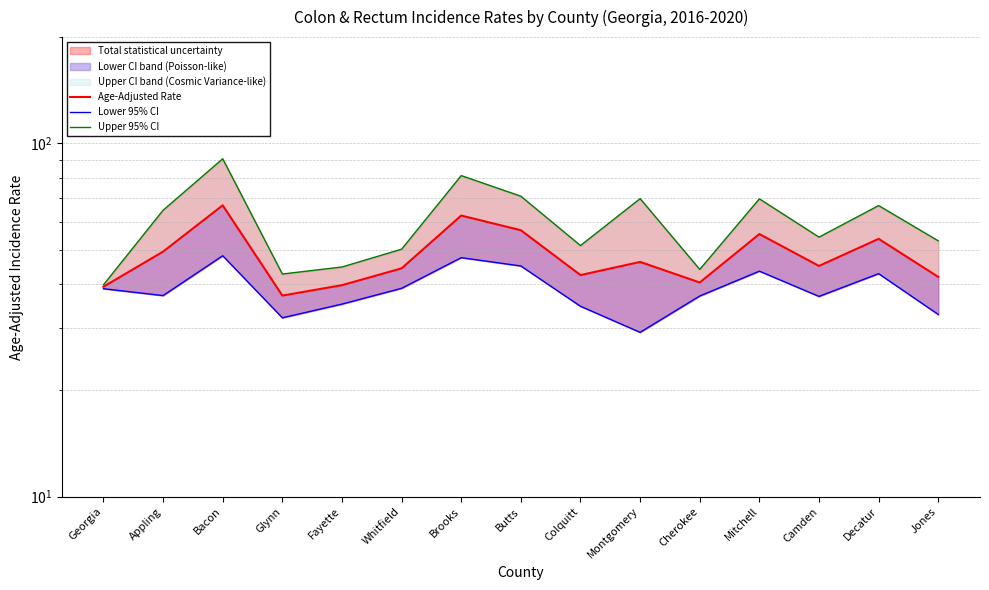

What are all the series names shown in the legend?

Age-Adjusted Rate, Lower 95% CI, Upper 95% CI